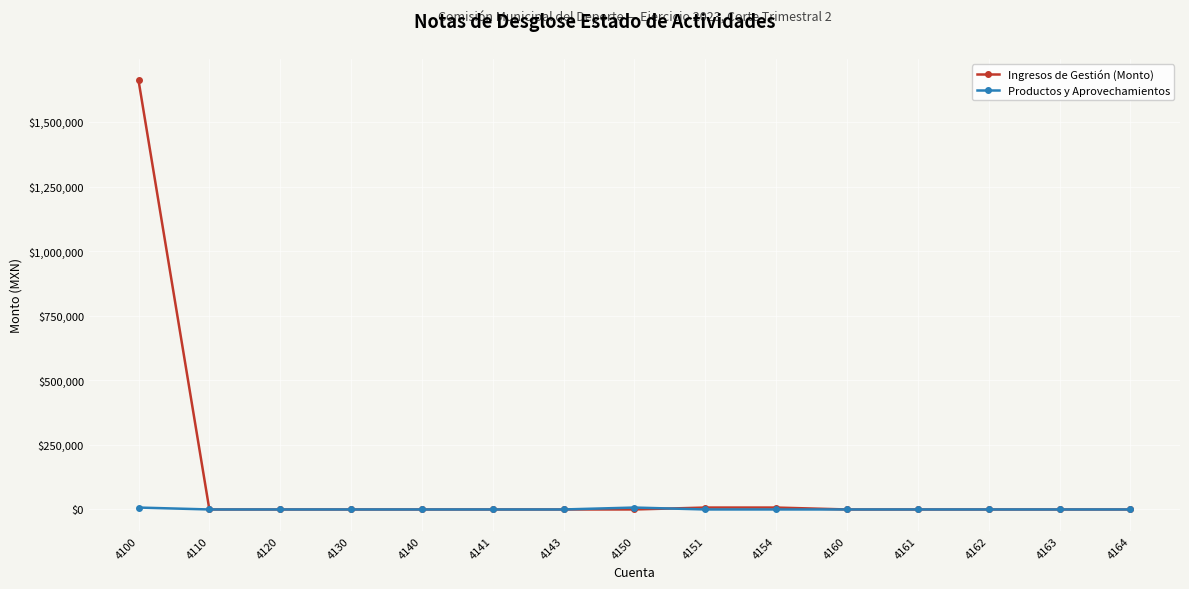

How many lines are shown in the chart?

2